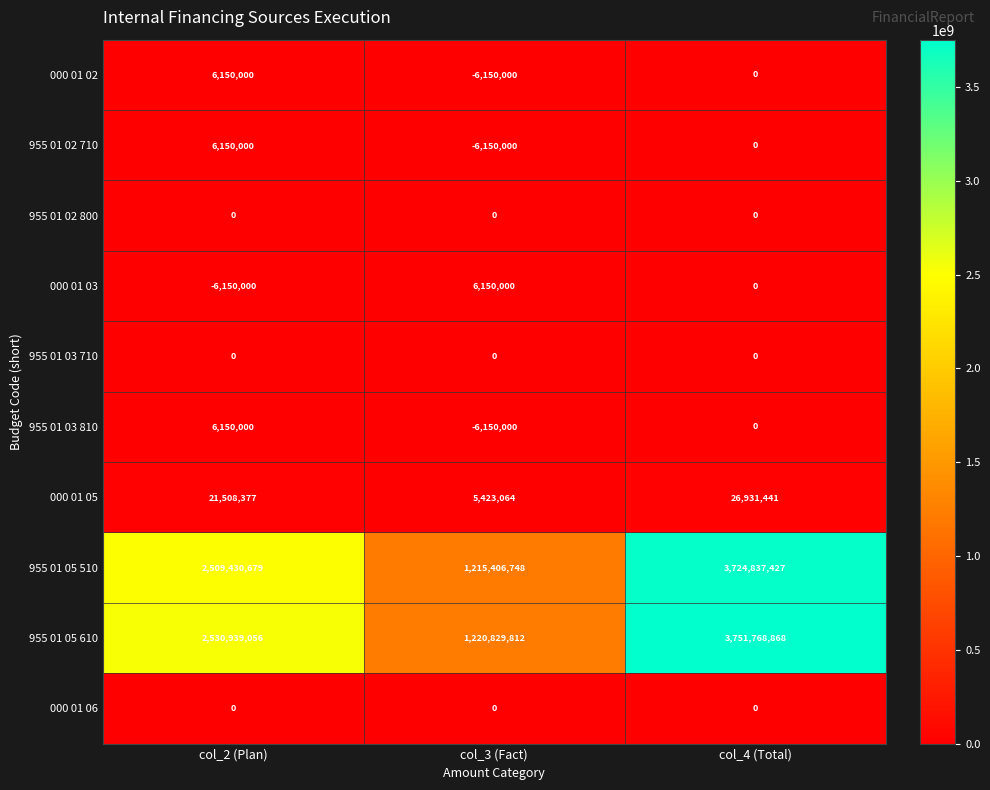

What is the highest value of the 955 01 02 710 series?

6150000